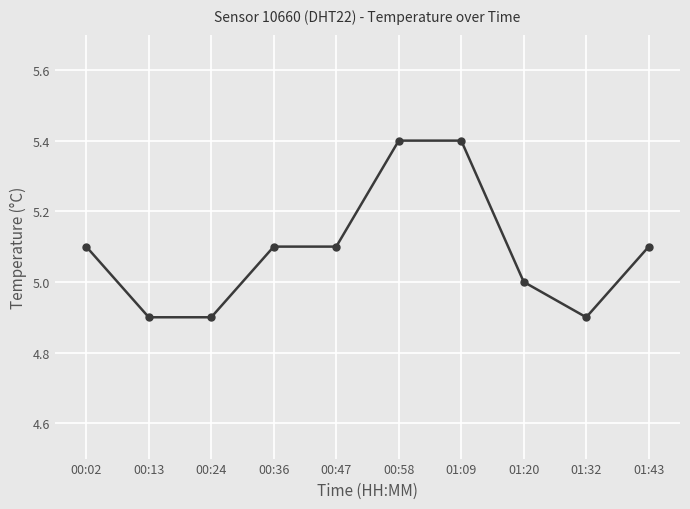

What is the minimum value shown in the chart?

4.9